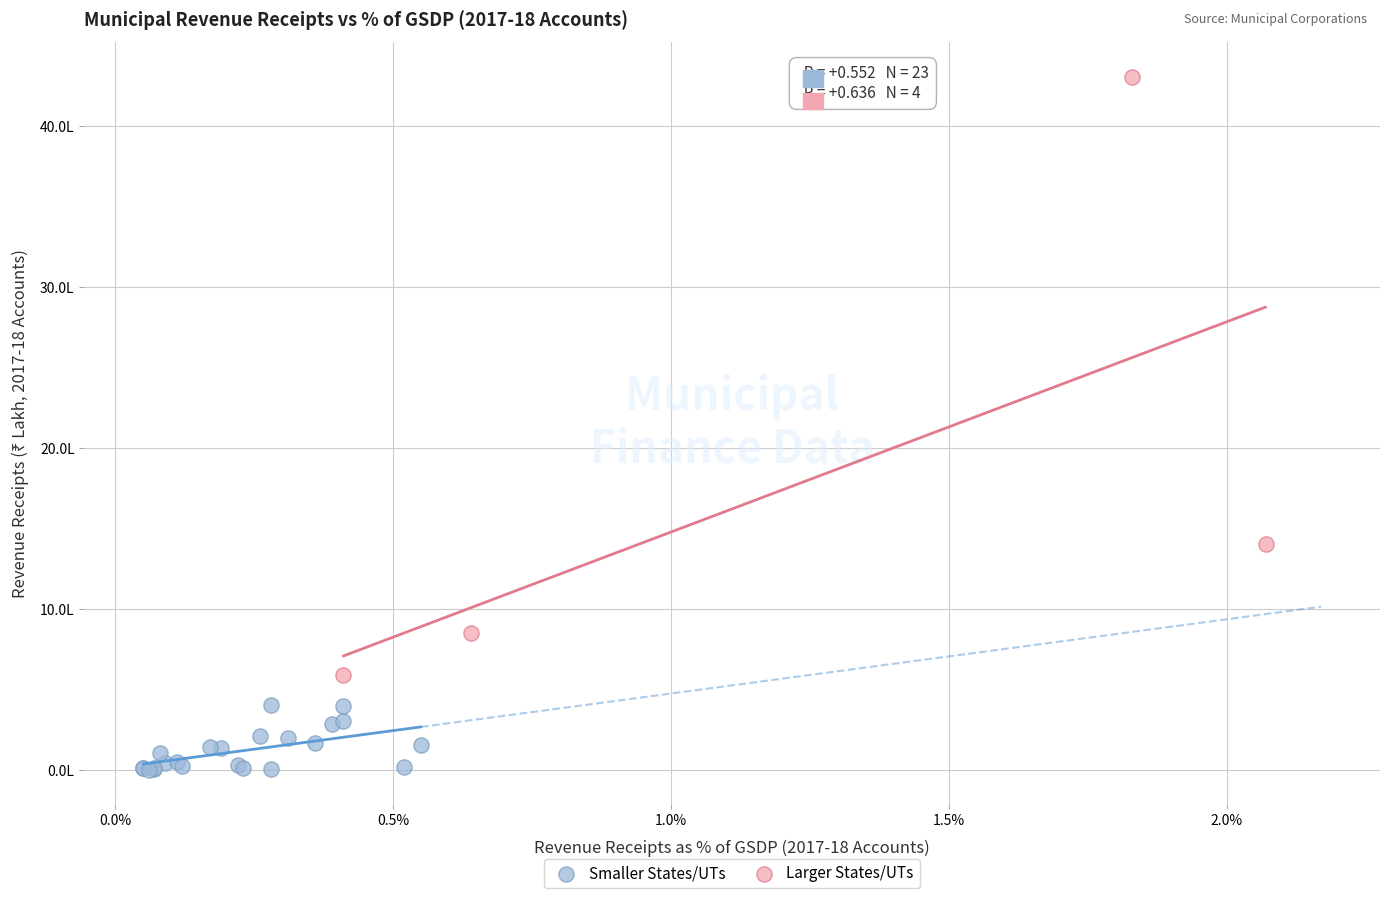

What are all the series names shown in the legend?

Smaller States/UTs, Larger States/UTs